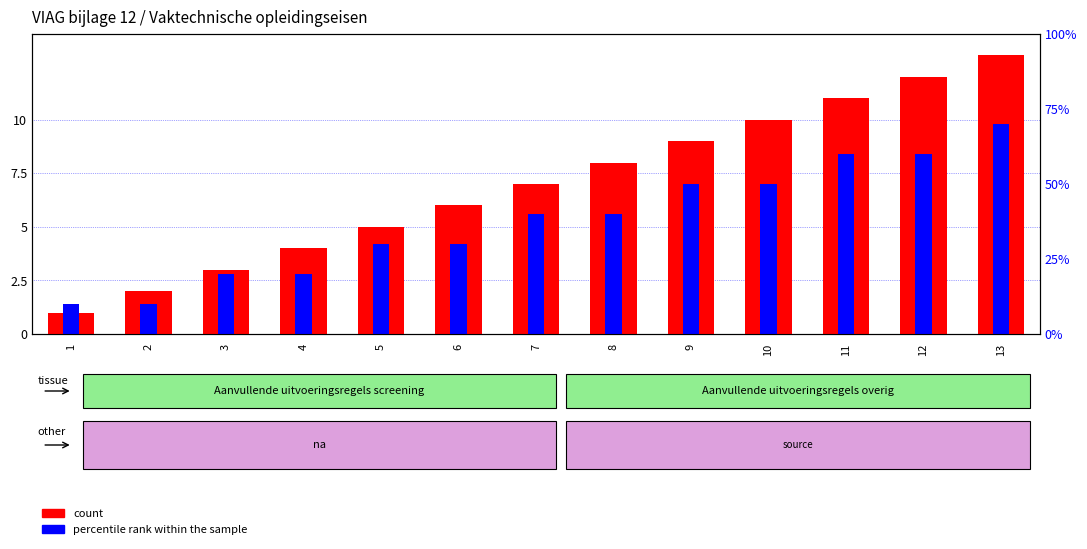

Does the chart contain stacked bars?

No